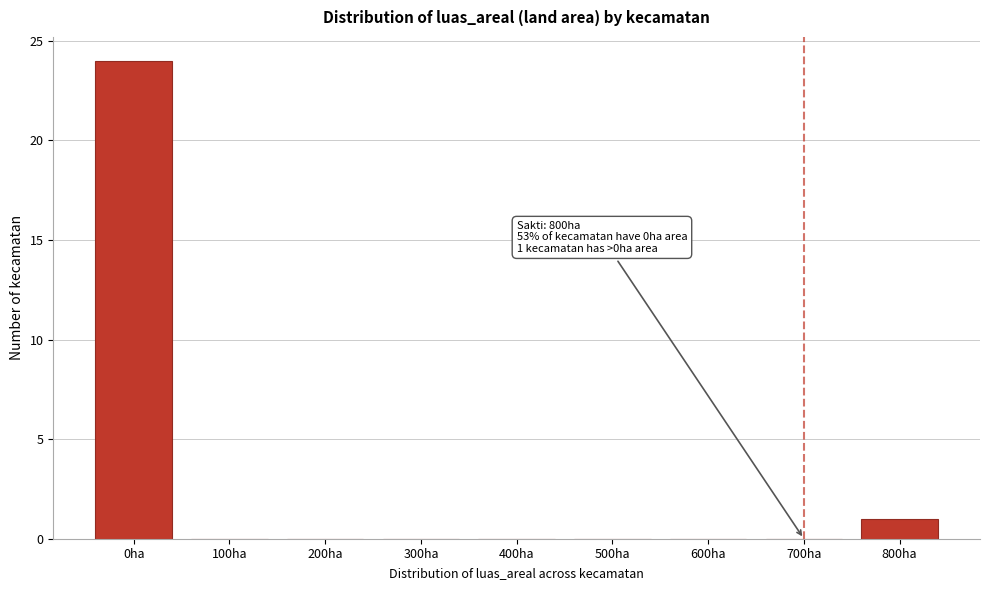

Reading left to right, transcribe all the data shown in this chart.

0ha=24	100ha=0	200ha=0	300ha=0	400ha=0	500ha=0	600ha=0	700ha=0	800ha=1